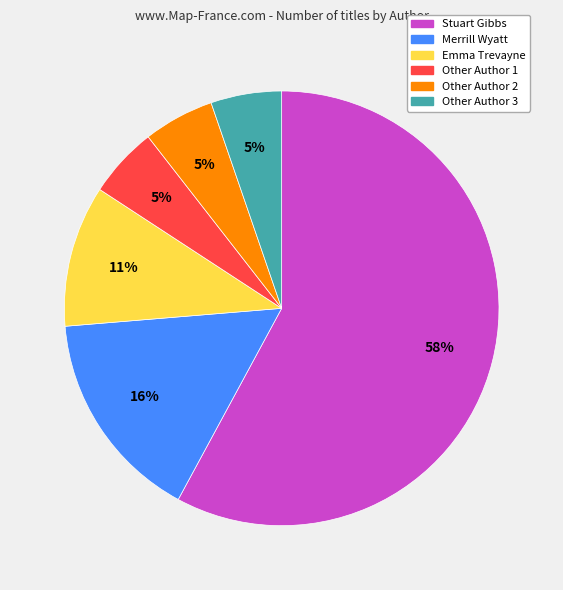

Does Other Author 2 account for over 50% of the chart?

No